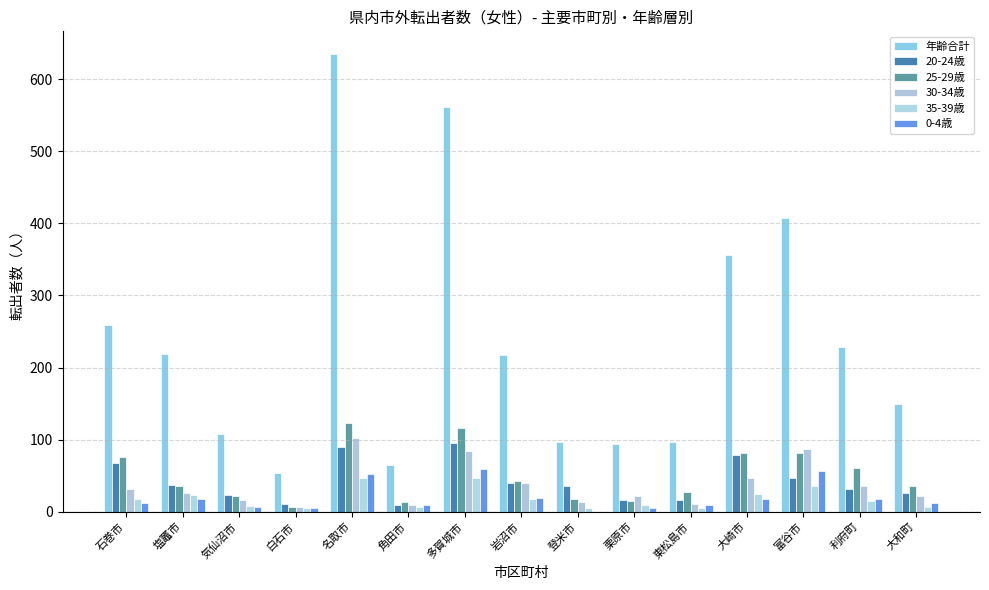

Is the value of 年齢合計 at 多賀城市 greater than the value of 35-39歳 at 登米市?

Yes